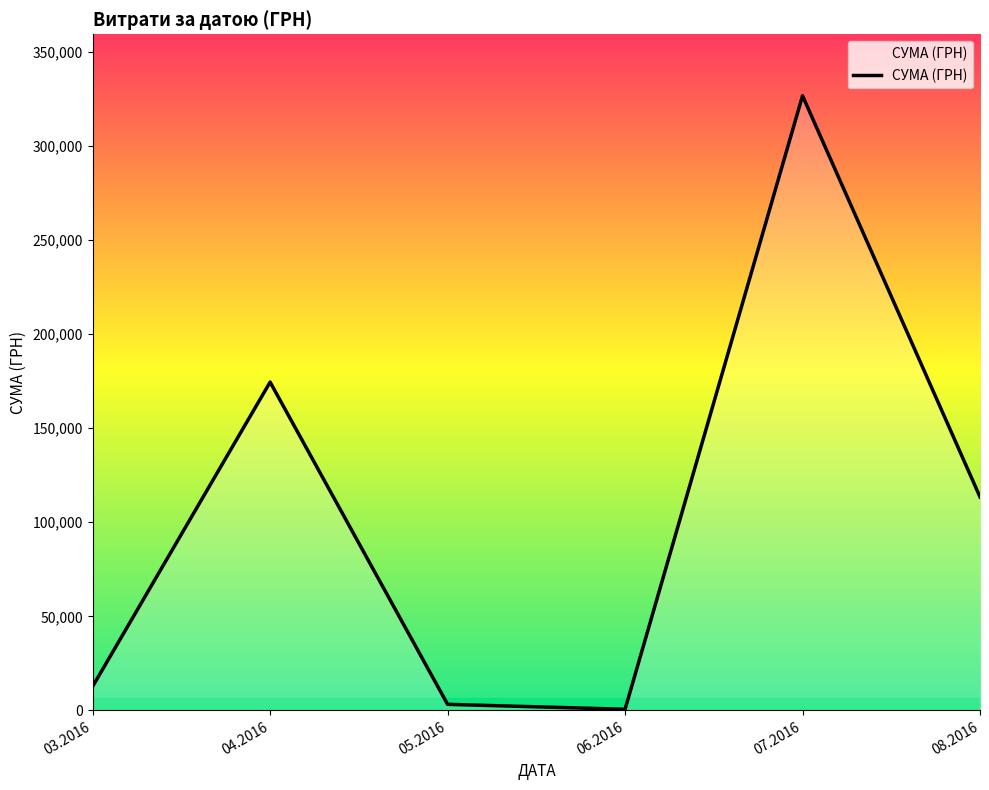

What is the sum of the values at 04.2016 and 08.2016?

287833.3